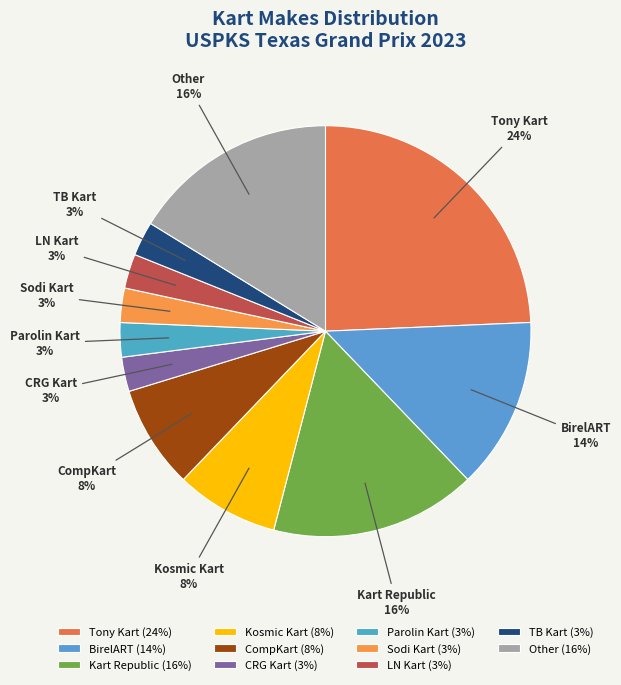

Do Sodi Kart and Tony Kart together represent more than half of the pie?

No